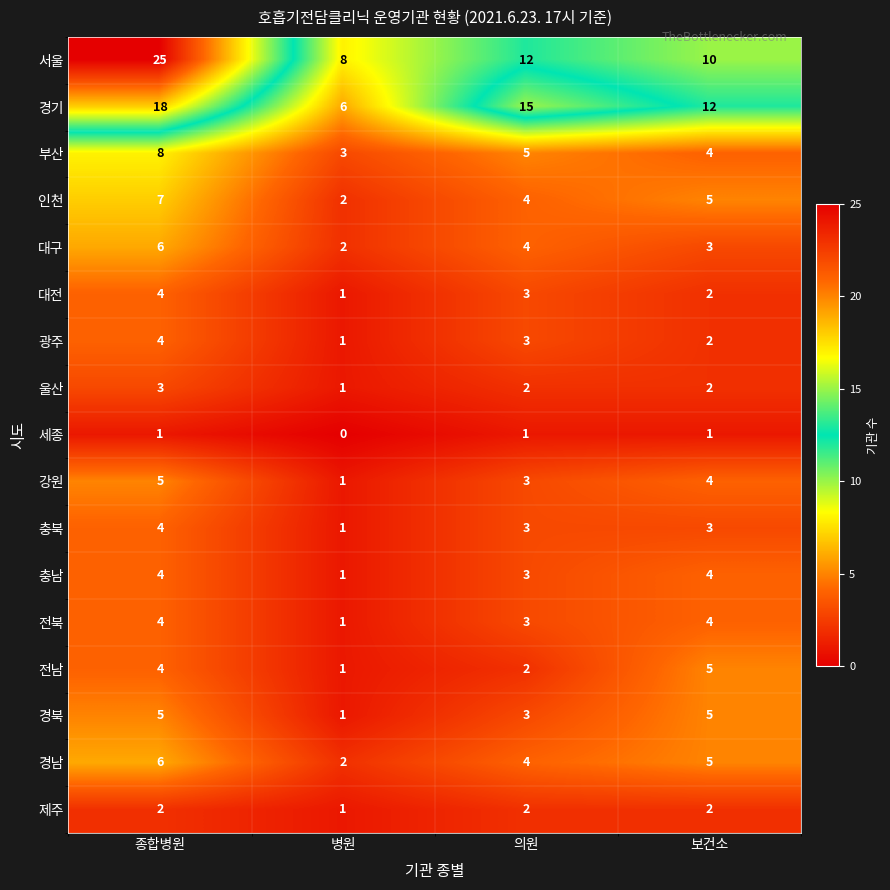

What is the average value of the 경남 series?

4